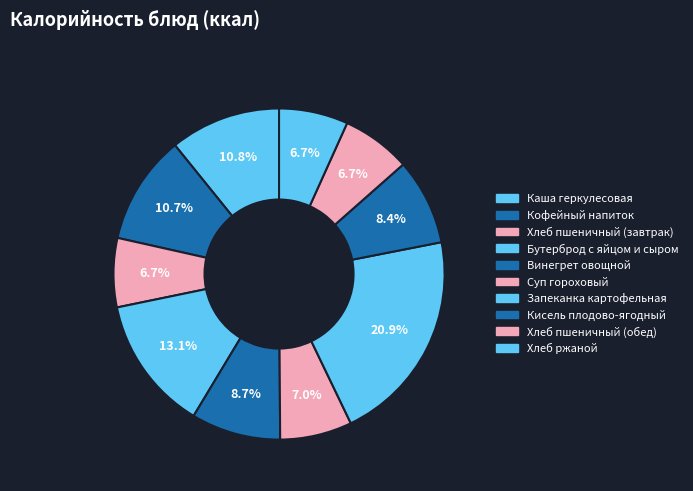

To the nearest percent, what portion does Суп гороховый represent?

7%